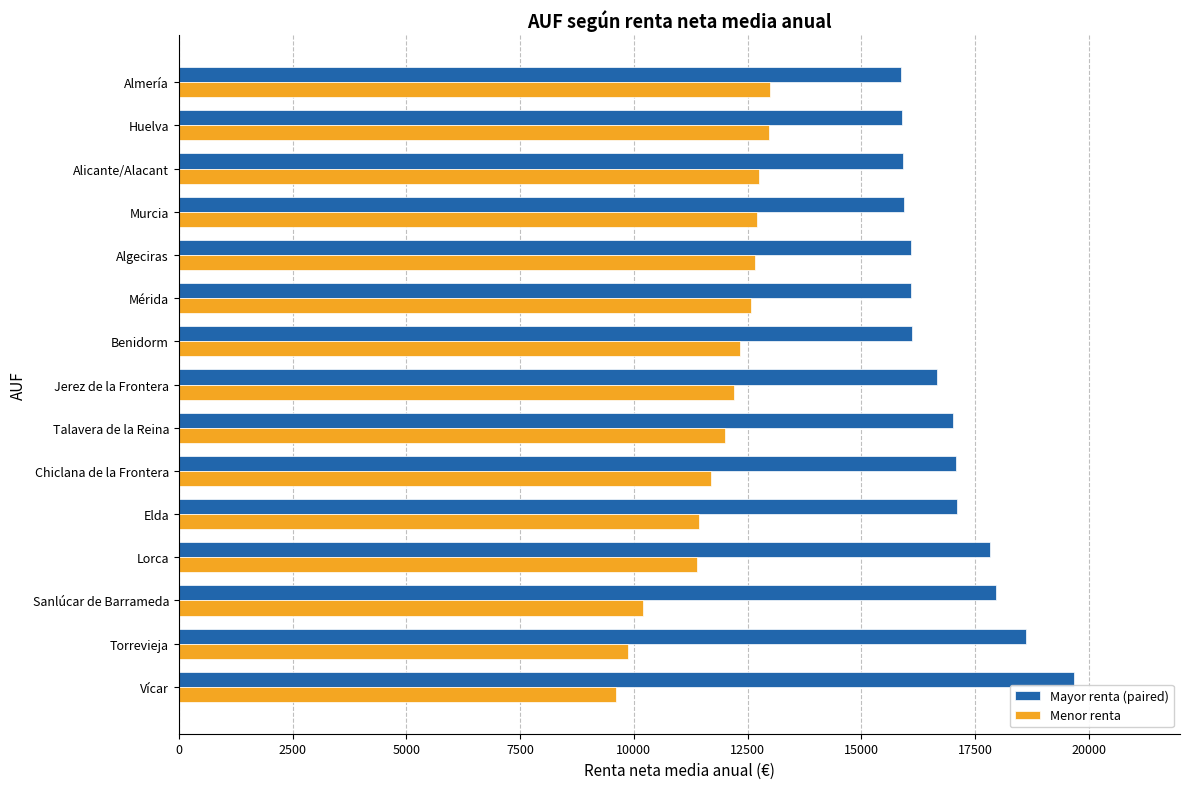

Read the Menor renta value at Alicante/Alacant.

12753.9